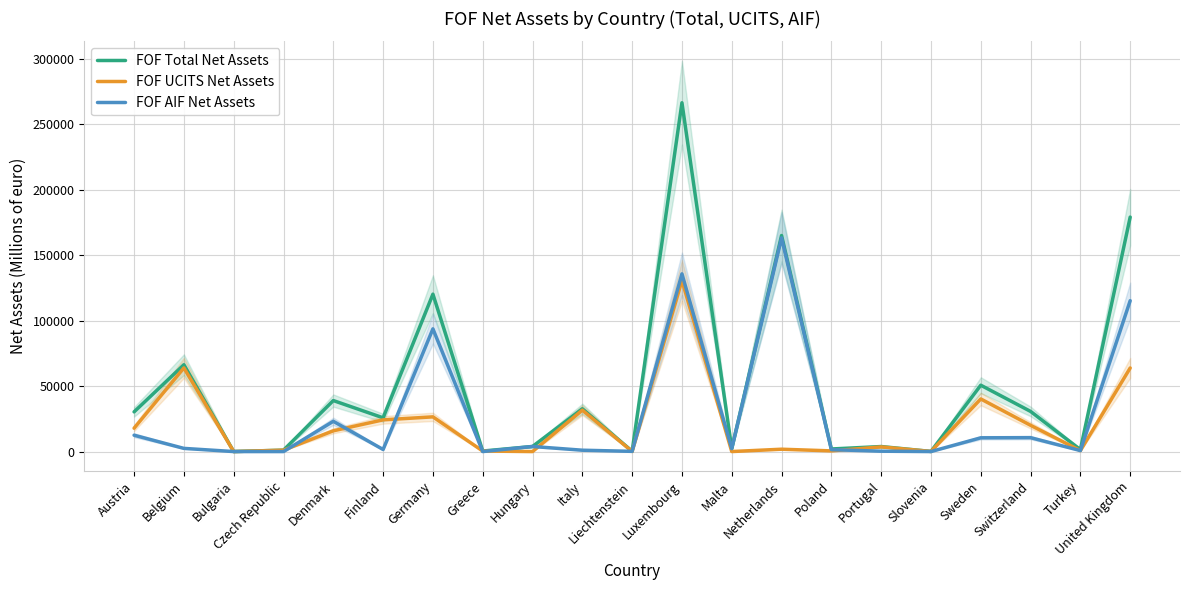

Reading left to right, list all the values displayed in this chart.

FOF Total Net Assets: 30314.4	66304.9	2.6	1067.0	38942.7	25771.4	120199.7	389.6	3875.2	32672.6	227.4	266371.0	2229.0	164983.0	1960.0	3834.5	82.5	50669.8	30651.5	1480.3	179041.4
FOF UCITS Net Assets: 17832.8	63884.6	2.6	1067.0	15843.0	24204.1	26495.0	389.6	0.0	31645.2	69.6	130671.0	10.7	1790.0	508.4	3563.5	82.5	40173.4	20037.1	740.1	63822.9
FOF AIF Net Assets: 12481.6	2420.2	0.0	0.0	23099.8	1567.3	93704.7	0.0	3875.2	1027.4	157.8	135700.0	2218.2	163193.0	1451.5	271.0	0.0	10496.4	10614.4	740.1	115218.4